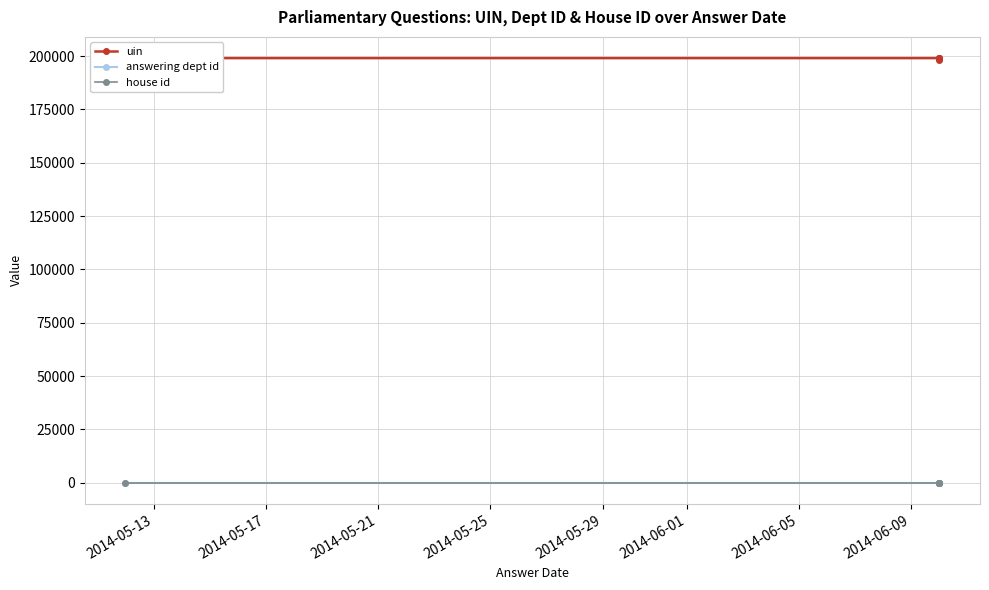

The answering dept id series shows 7 at 2014-05-29. True or false?

True